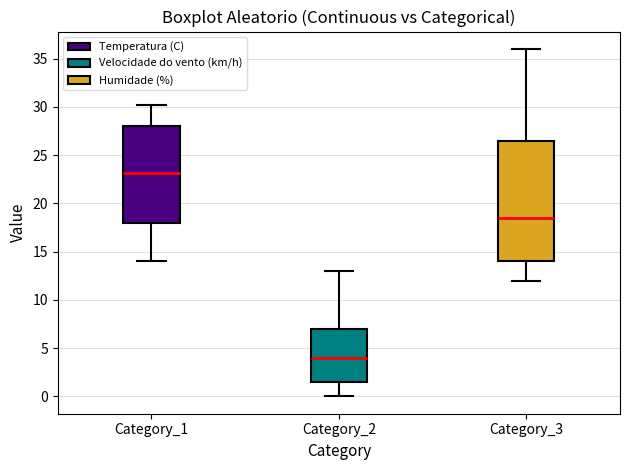

Which box's median line is the highest?

Category_1